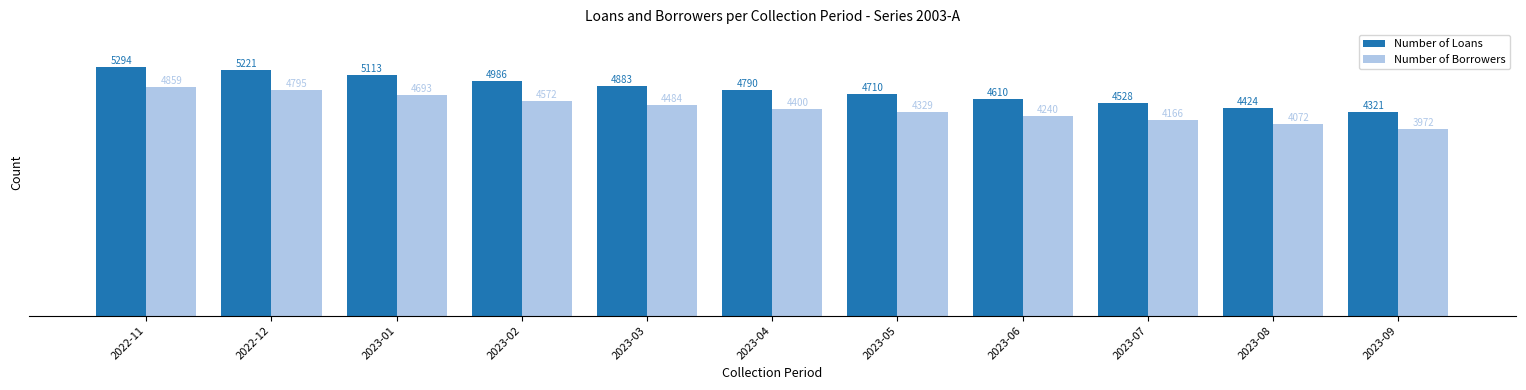

What is the value of the Number of Borrowers bar at the 4th from the left?

4572